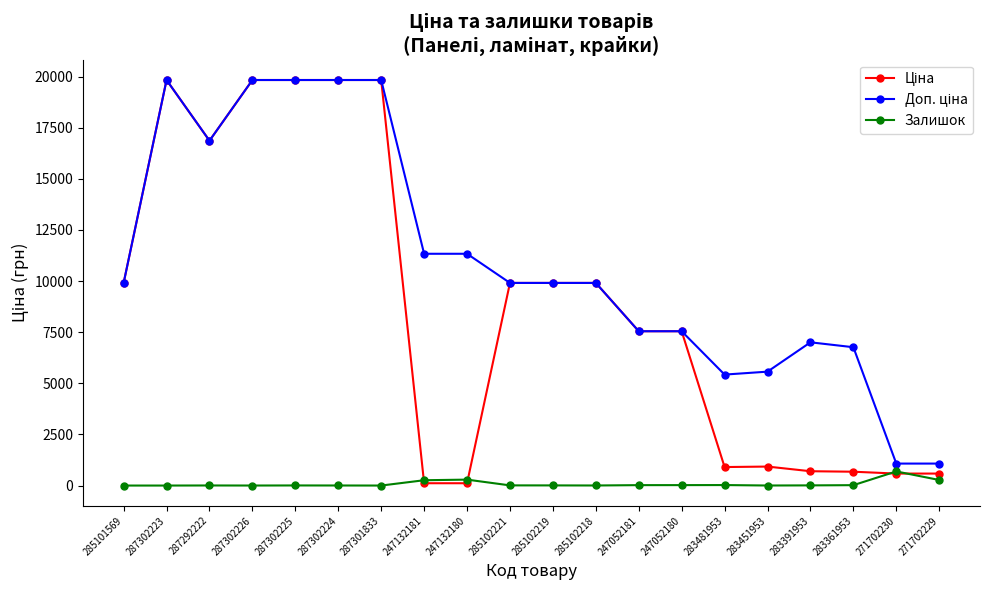

At which label does Залишок first exceed 8?

247132181